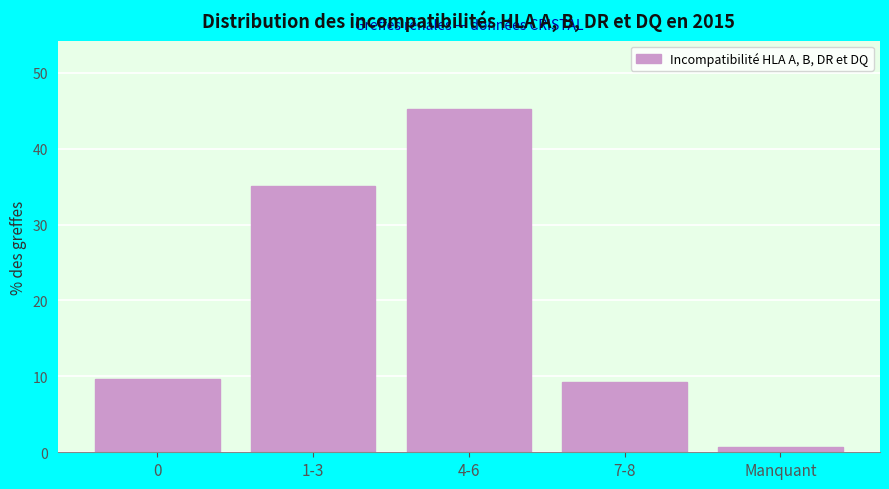

Reading left to right, transcribe all the data shown in this chart.

9.7	35.1	45.2	9.3	0.7